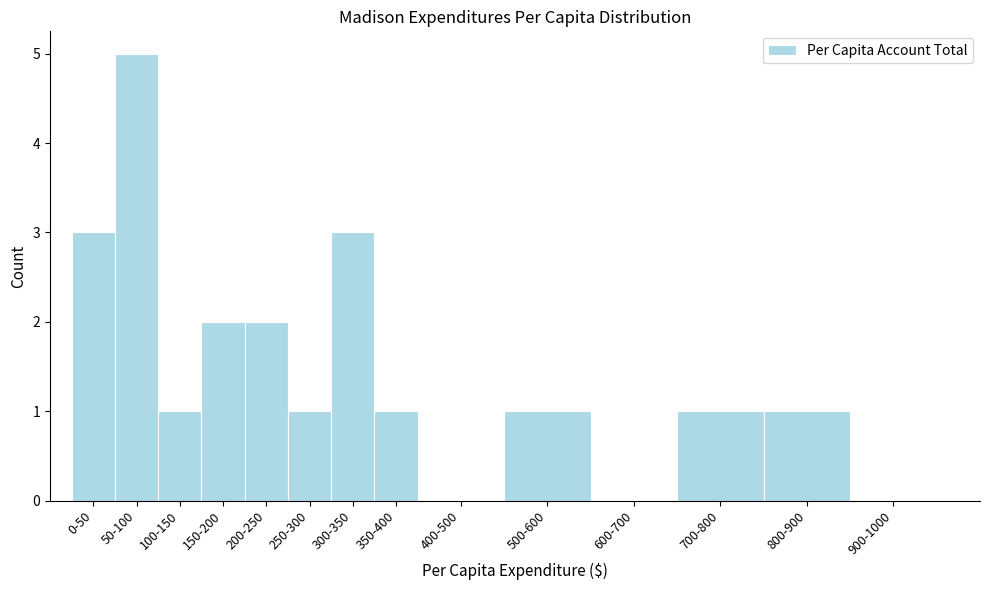

Reading left to right, what are all the values shown in this chart?

0-50=3	50-100=5	100-150=1	150-200=2	200-250=2	250-300=1	300-350=3	350-400=1	400-500=0	500-600=1	600-700=0	700-800=1	800-900=1	900-1000=0